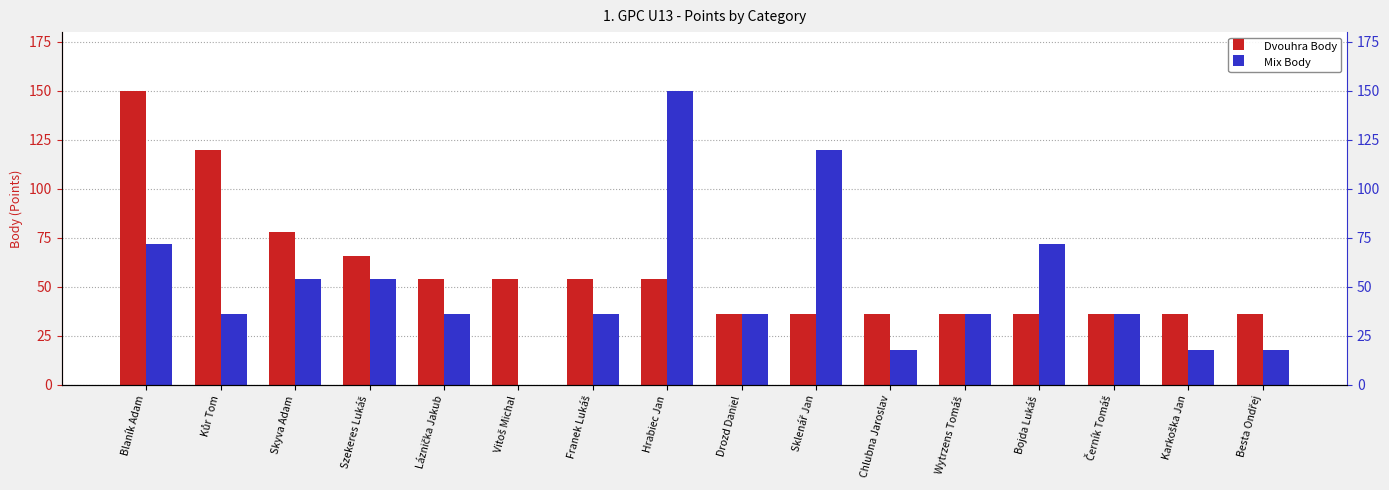

Which series has the largest total across all categories?

Dvouhra Body